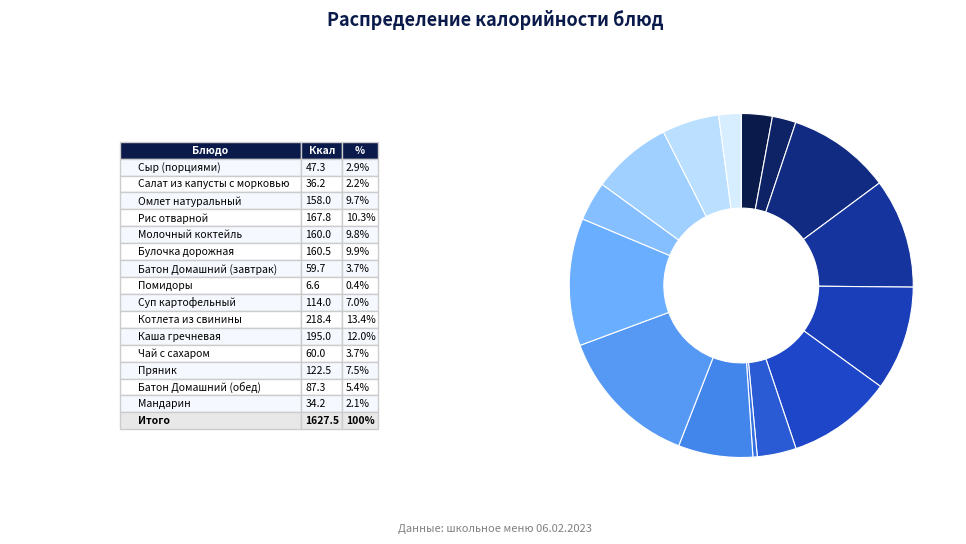

How many segments does this pie chart have?

15